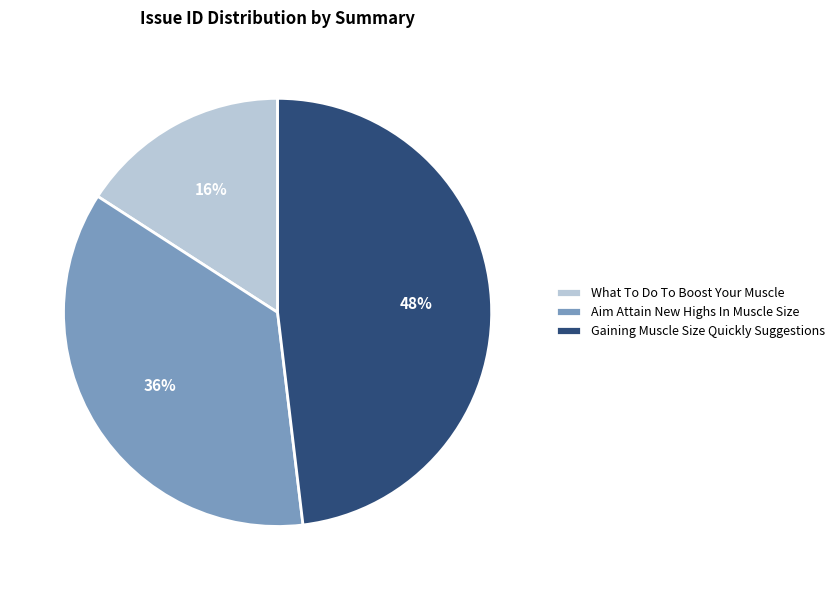

To the nearest percent, what is the difference between the Gaining Muscle Size Quickly Suggestions and Aim Attain New Highs In Muscle Size slice percentages?

12%